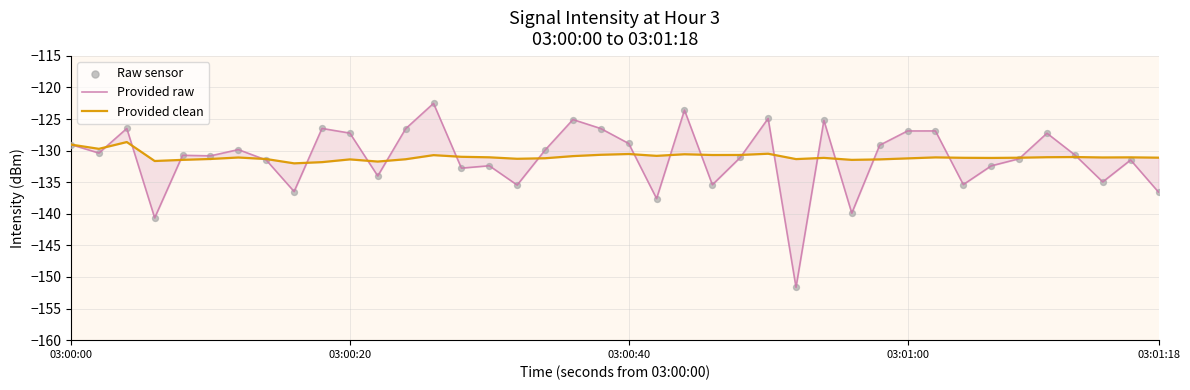

Which series contains the lowest Y value?

Provided raw